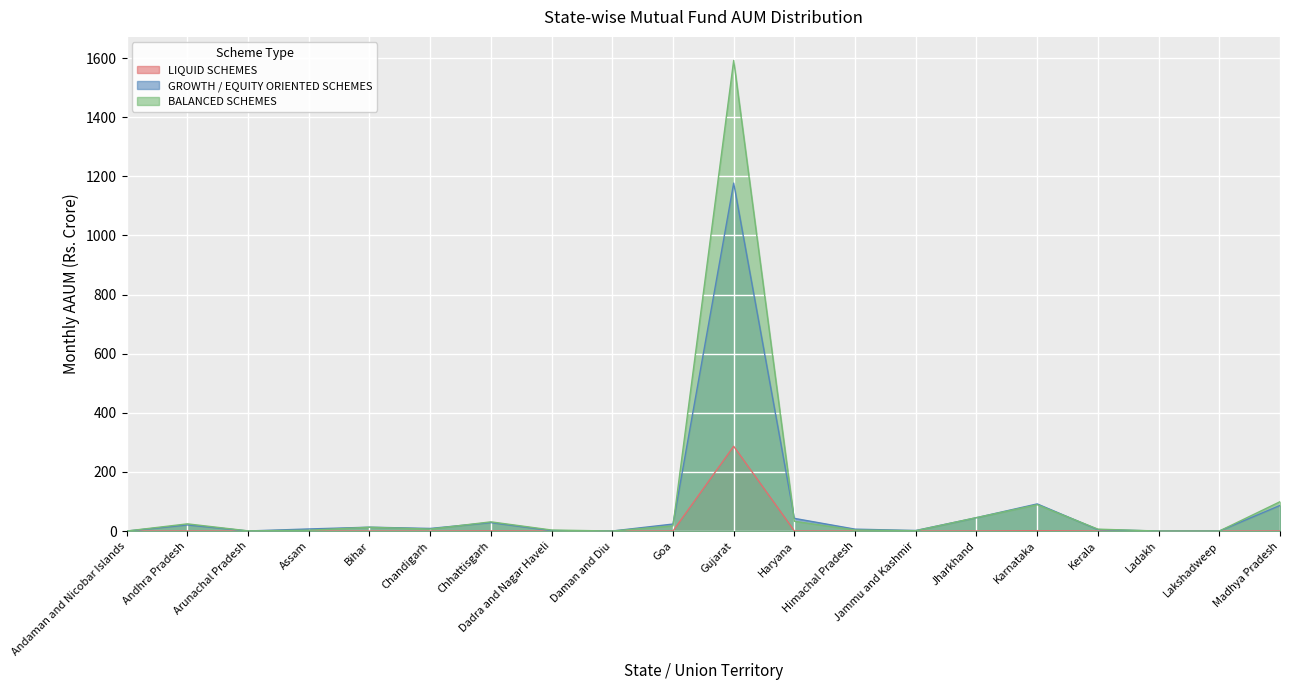

Read the LIQUID SCHEMES value at Andhra Pradesh.

0.3